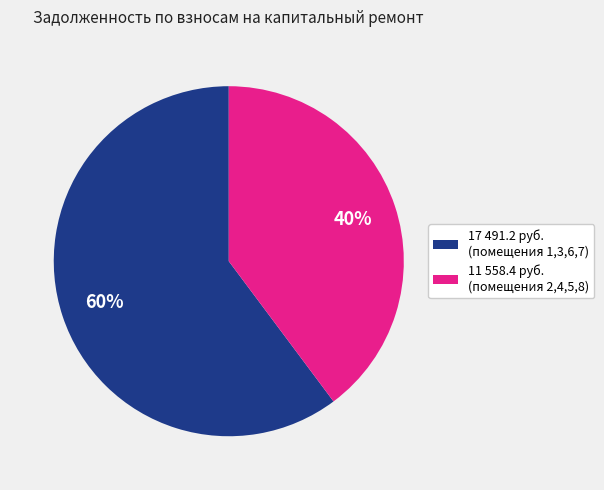

Is it true that 11 558.4 руб. (помещения 2,4,5,8) is 40% of the pie?

True